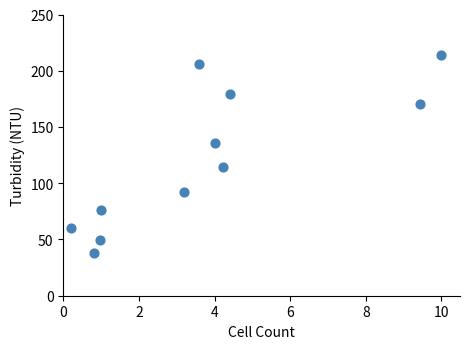

What is the range of X values (max minus min)?

9.8